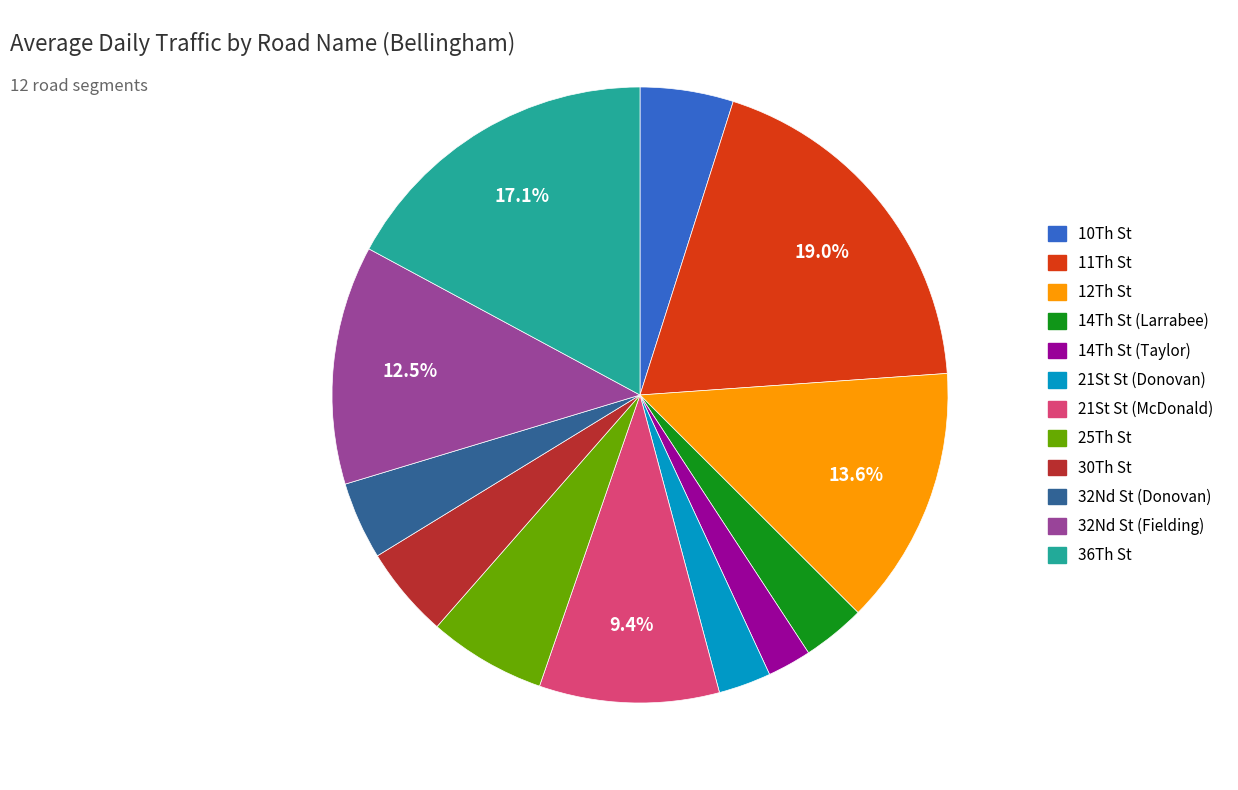

Is there a majority slice in this chart?

No